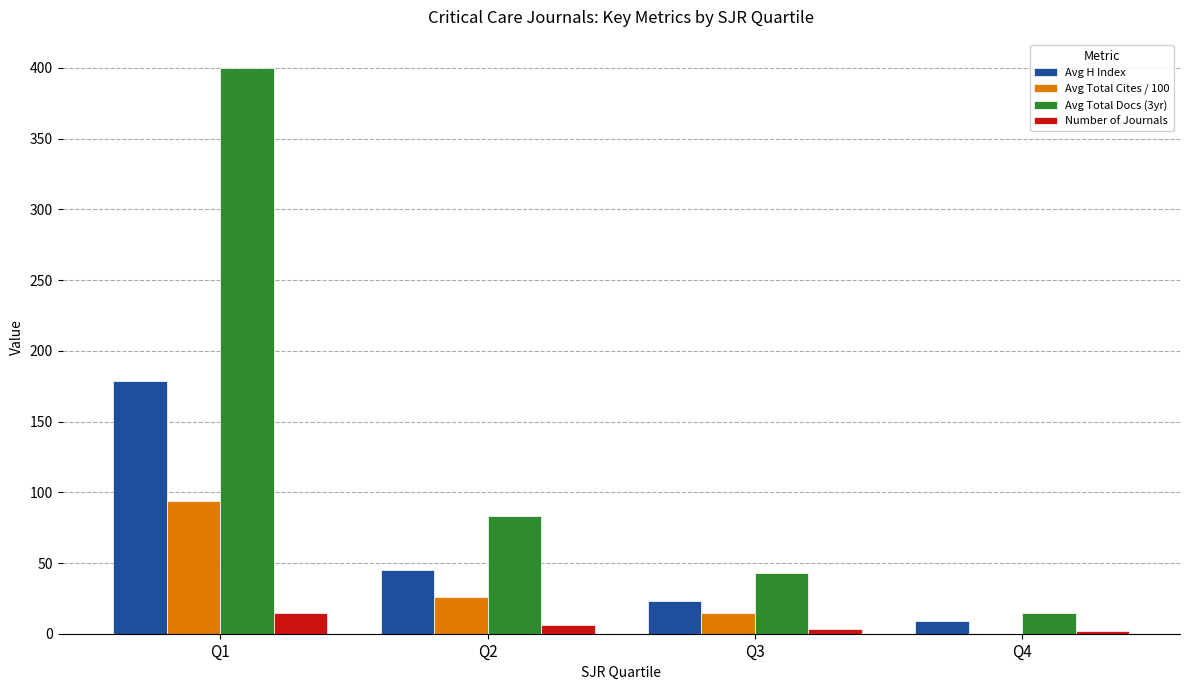

Which series has the largest total across all categories?

Avg Total Docs (3yr)